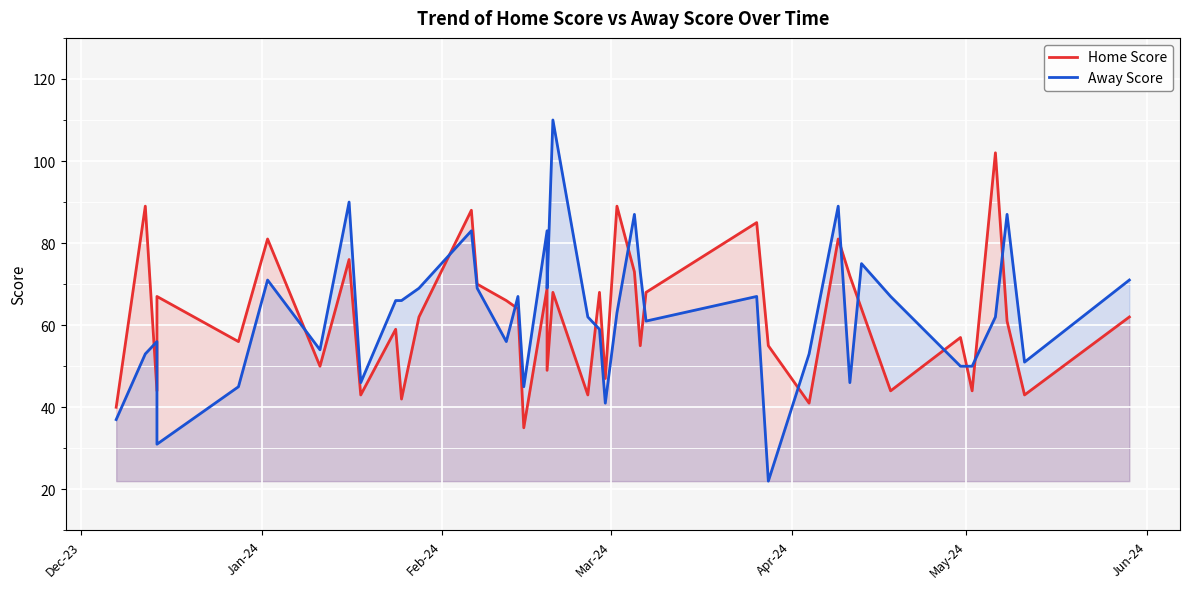

Is it true that Away Score equals 113 at 39?

False